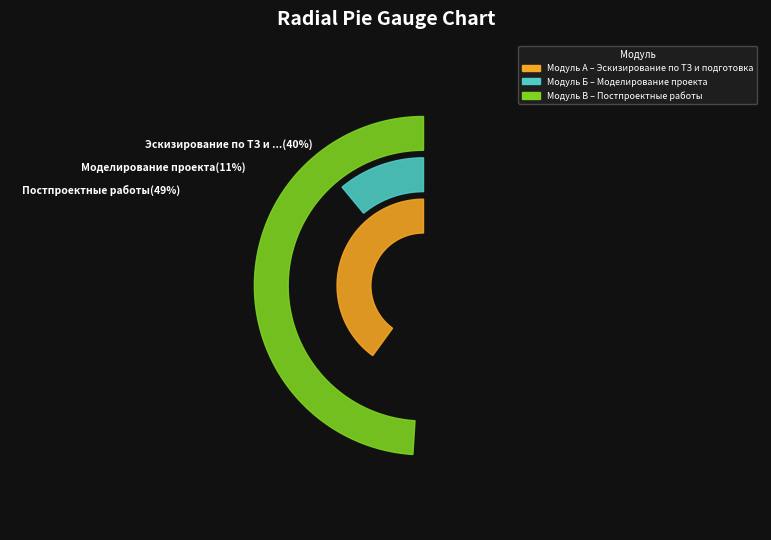

What is the change in value from Модуль А – Эскизирование по ТЗ и подготовка to Модуль В – Постпроектные работы?

+9